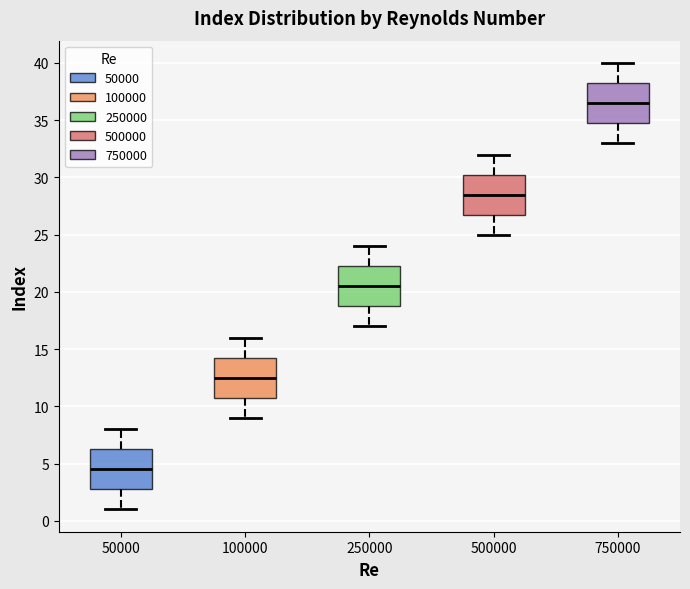

Reading left to right, read every box against the y-axis: the position of its median line, the range the box covers, and the ends of its whiskers. The values are not printed on the chart, so give them approximately, as read against the axis.

50000: median 4.5, box 3.0 to 6.5, whiskers 1.0 to 8.0
100000: median 12.5, box 11.0 to 14.5, whiskers 9.0 to 16.0
250000: median 20.5, box 19.0 to 22.5, whiskers 17.0 to 24.0
500000: median 28.5, box 27.0 to 30.5, whiskers 25.0 to 32.0
750000: median 36.5, box 35.0 to 38.5, whiskers 33.0 to 40.0